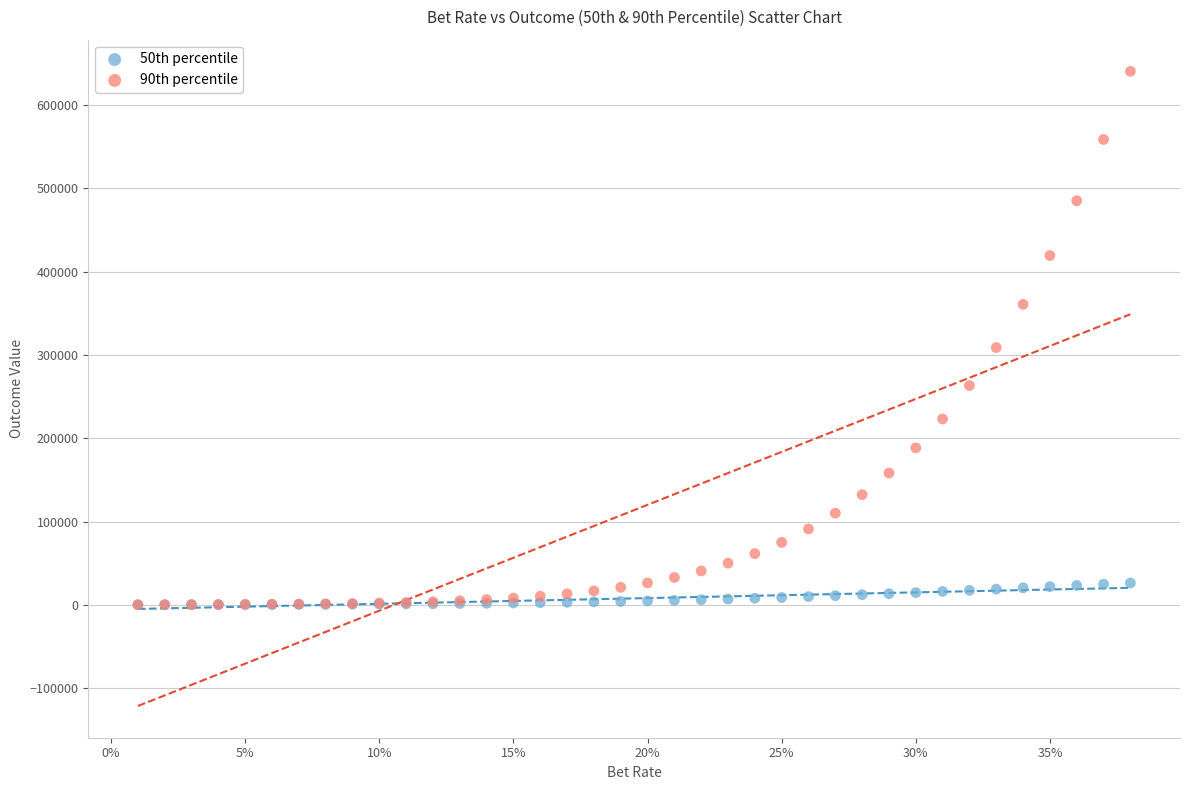

Across all series, what Y value is closest to 320351?

308956.1